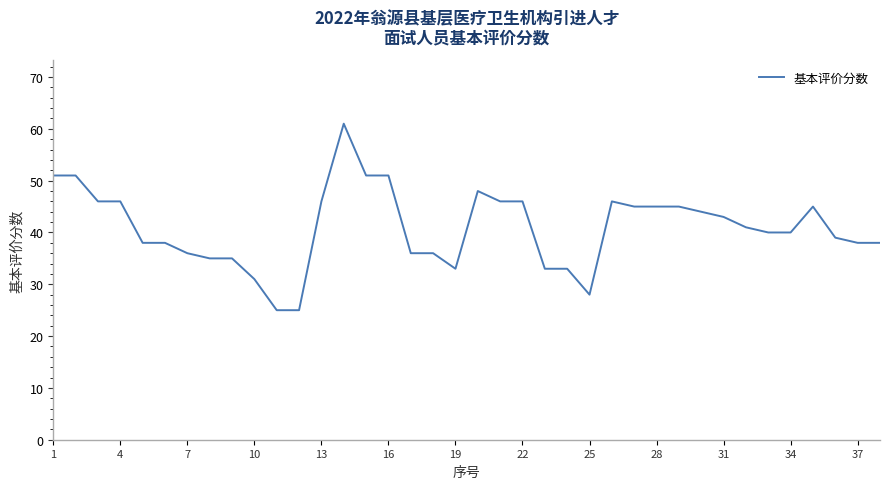

What is the smallest value displayed?

25